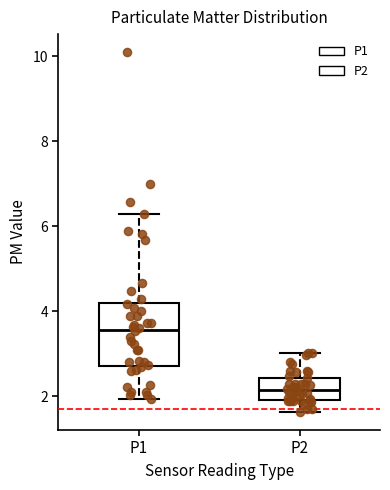

Which box's median line is the lowest?

P2